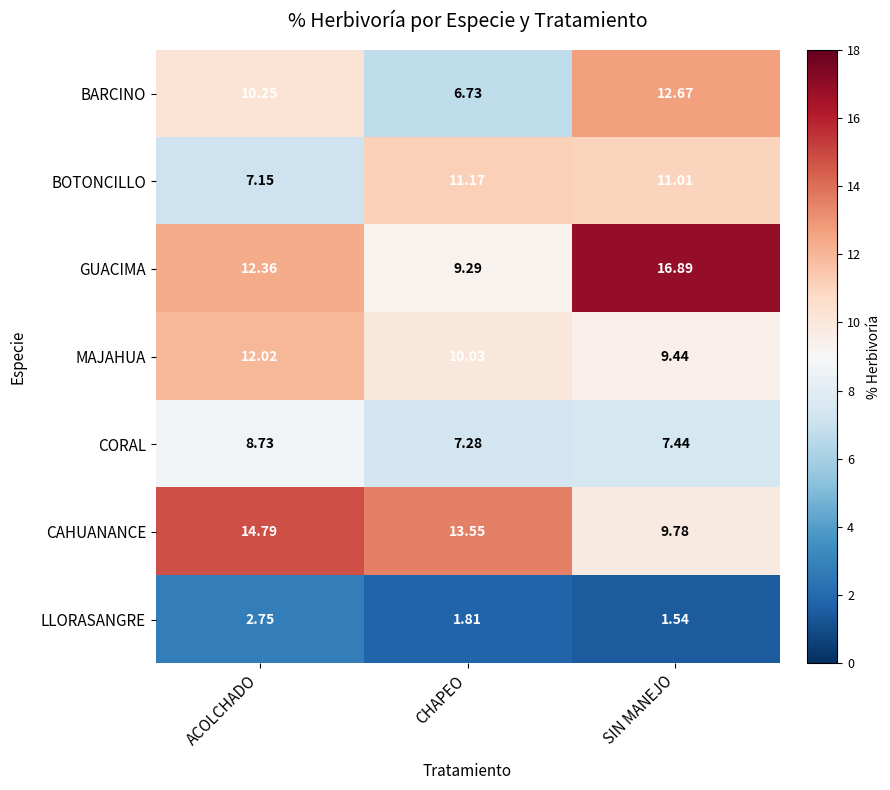

List the series in order of their peak value, lowest first.

LLORASANGRE, CORAL, BOTONCILLO, MAJAHUA, BARCINO, CAHUANANCE, GUACIMA